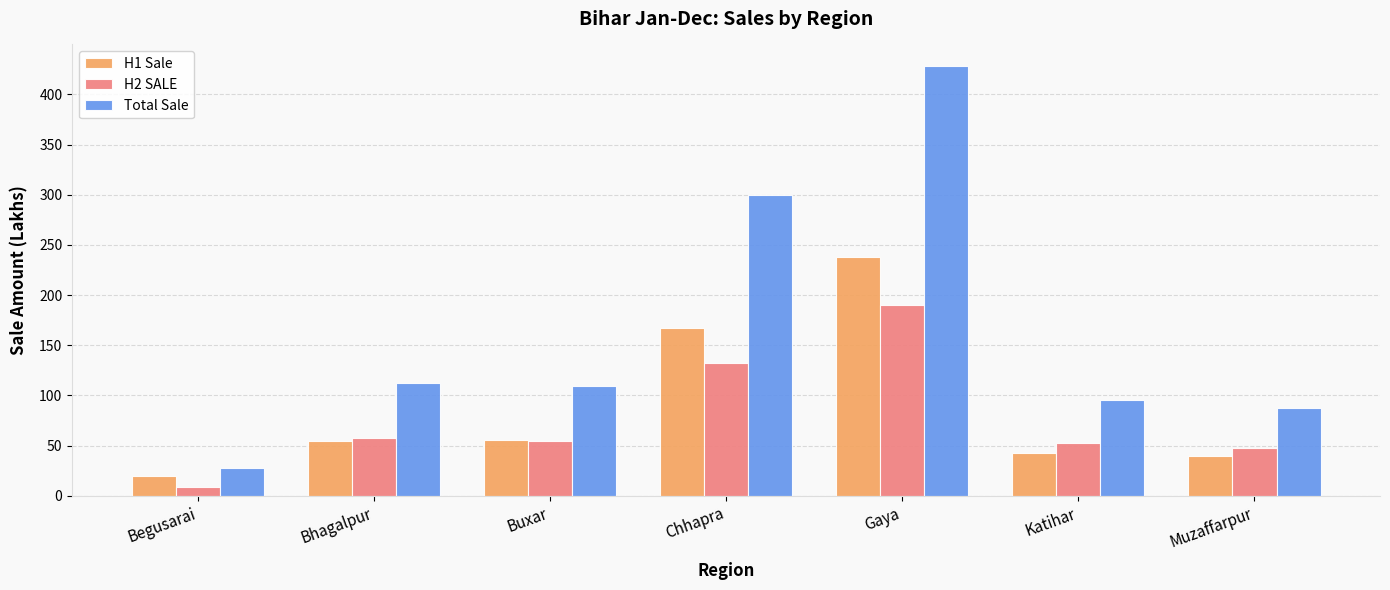

What is the sum of the H2 SALE values at Muzaffarpur and Gaya?

238.2